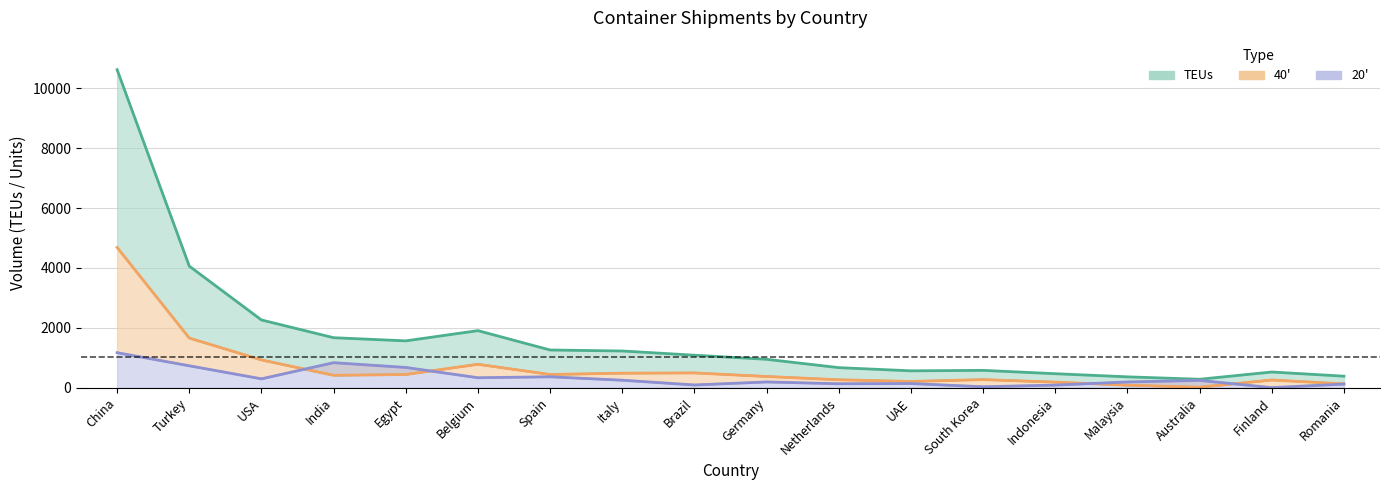

True or false: TEUs and 40ft cross at least once.

False